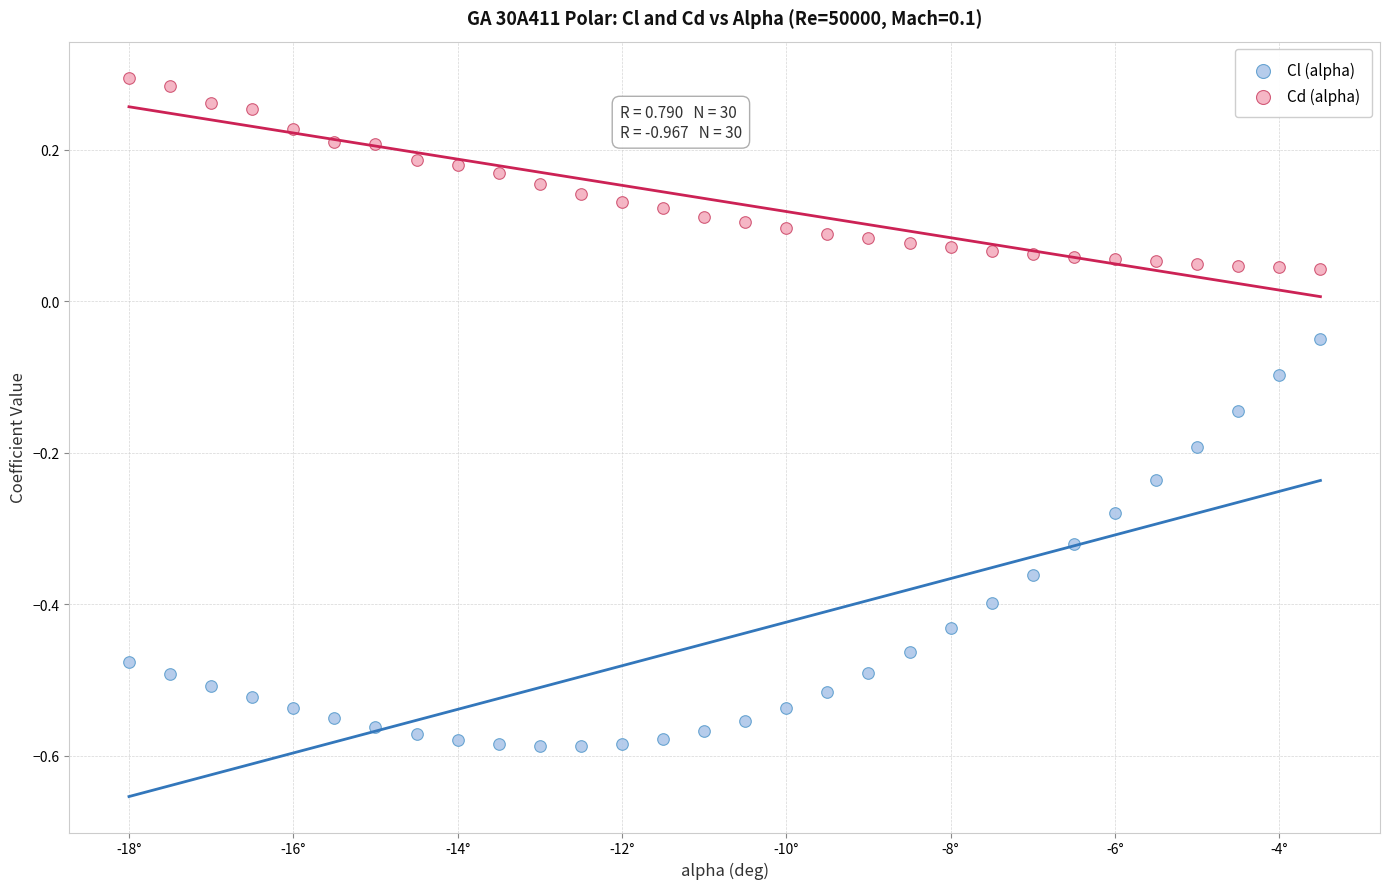

What are all the series names shown in the legend?

Cl (alpha), Cd (alpha)